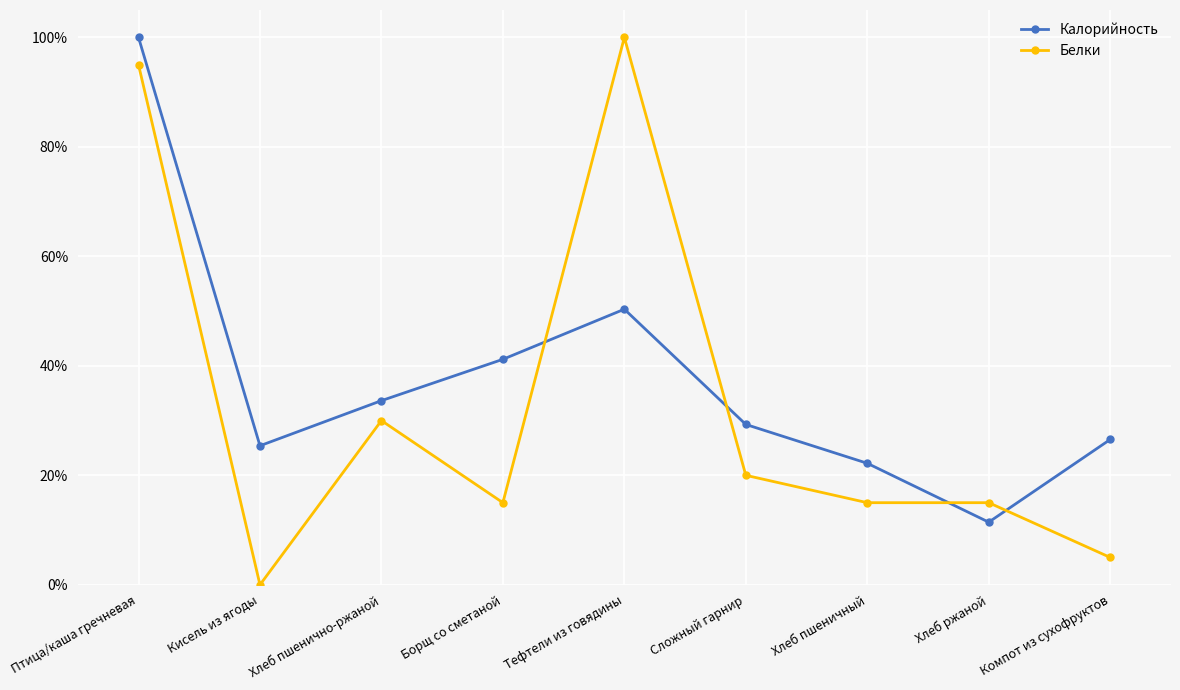

Where is the first local minimum for Калорийность?

Кисель из ягоды